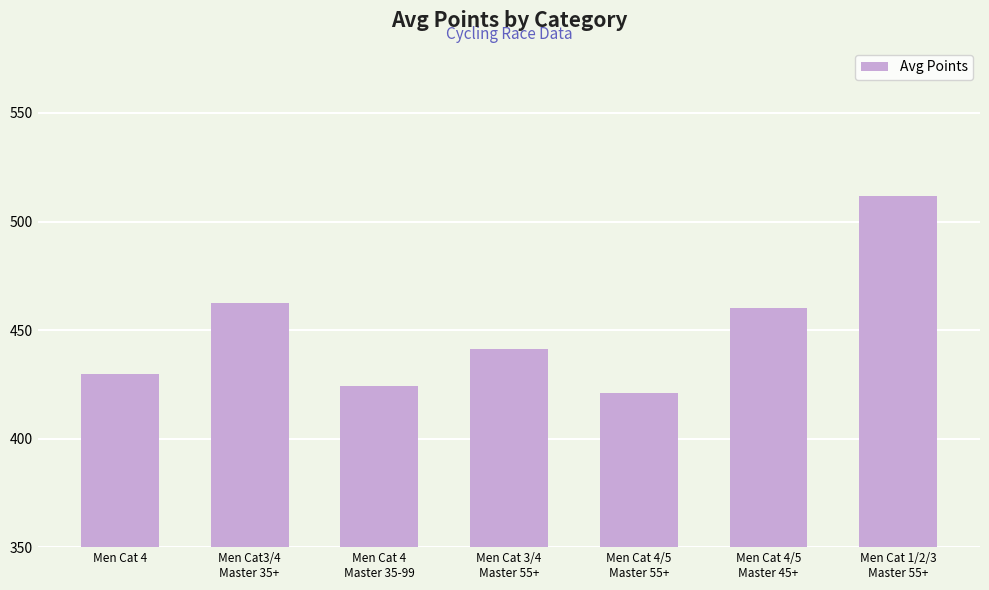

Reading left to right, what are all the values shown in this chart?

429.9	462.6	424.0	441.2	420.8	459.9	511.7